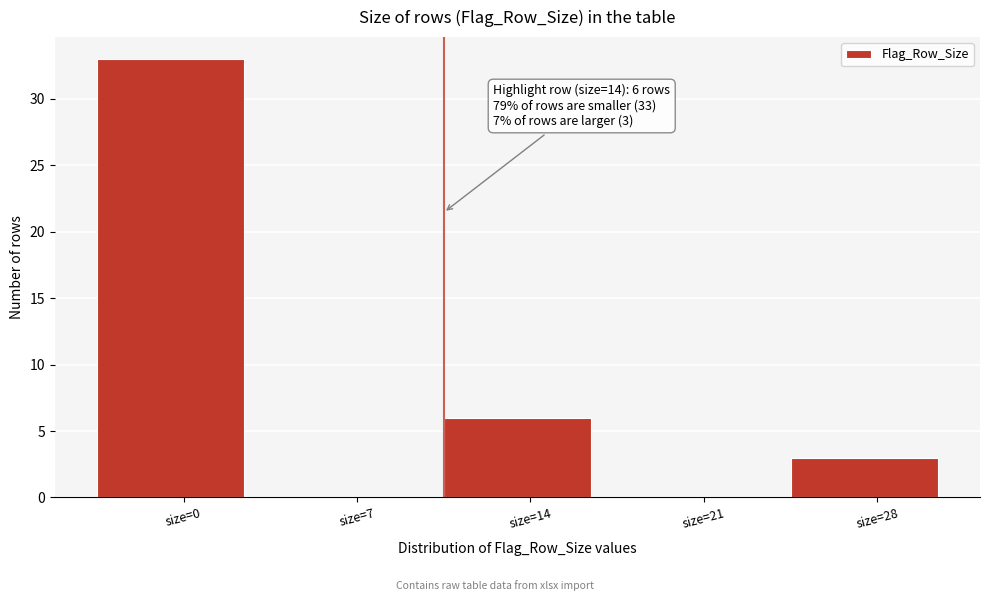

Reading right to left, extract all data points from this chart.

size=28=3	size=21=0	size=14=6	size=7=0	size=0=33